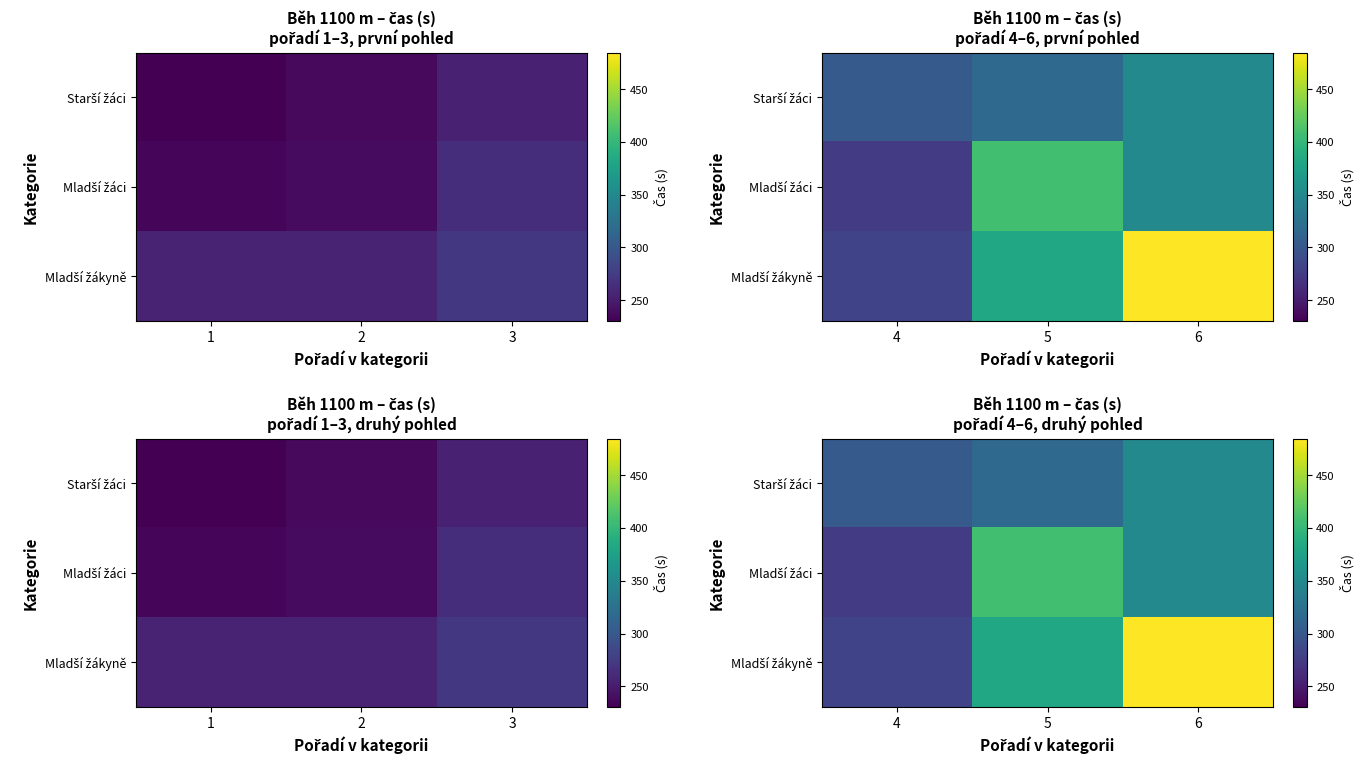

Which has a higher value, 5 or 6?

6